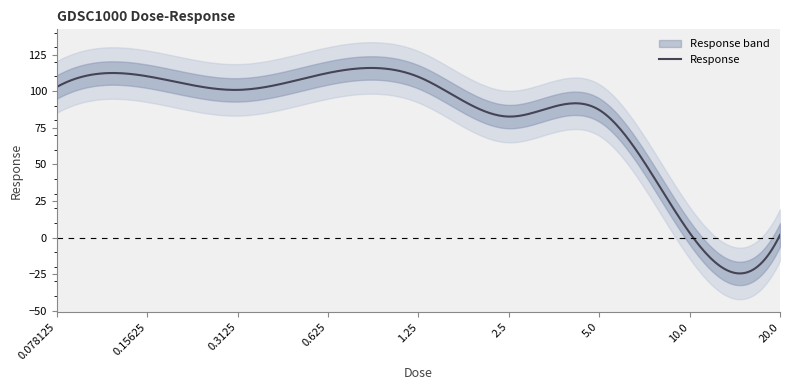

Rank the categories by value from highest to lowest.

0.625, 0.15625, 1.25, 0.078125, 0.3125, 5.0, 2.5, 10.0, 20.0